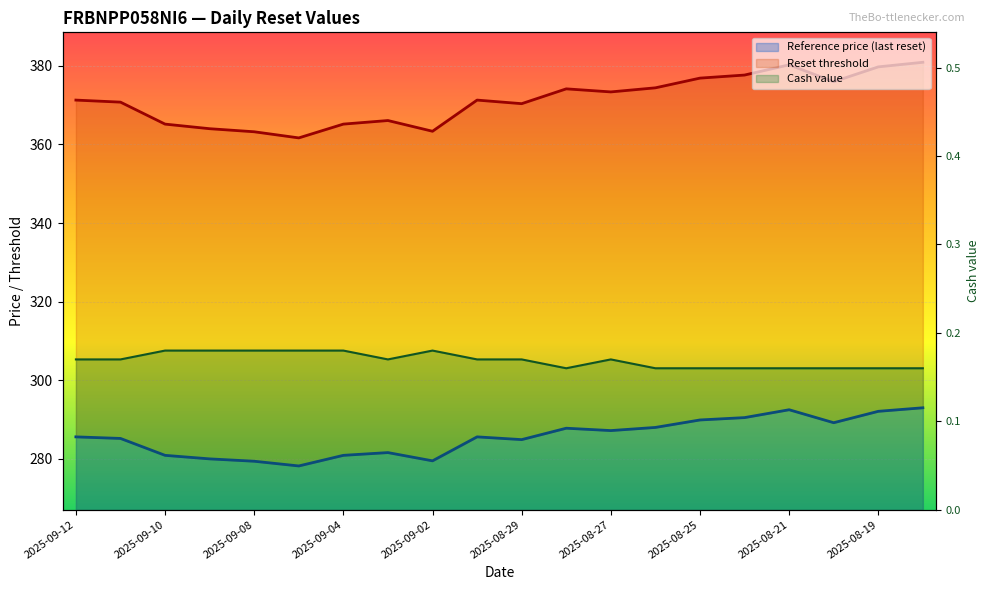

Is this an area chart (filled region under the line)?

No